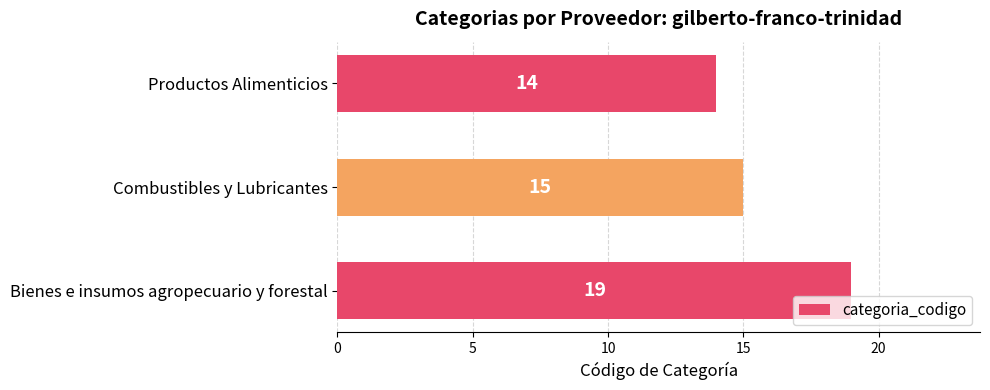

Which has a higher value, Bienes e insumos agropecuario y forestal or Productos Alimenticios?

Bienes e insumos agropecuario y forestal